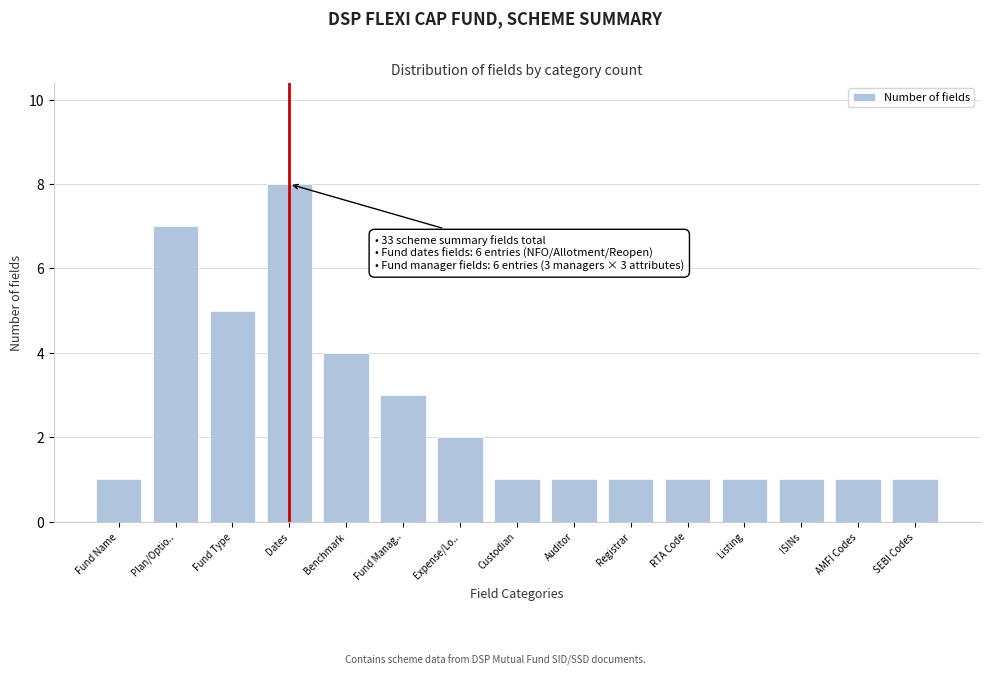

Reading left to right, what are all the values shown in this chart?

Fund Name=1	Plan/Optio..=7	Fund Type=5	Dates=8	Benchmark=4	Fund Manag..=3	Expense/Lo..=2	Custodian=1	Auditor=1	Registrar=1	RTA Code=1	Listing=1	ISINs=1	AMFI Codes=1	SEBI Codes=1